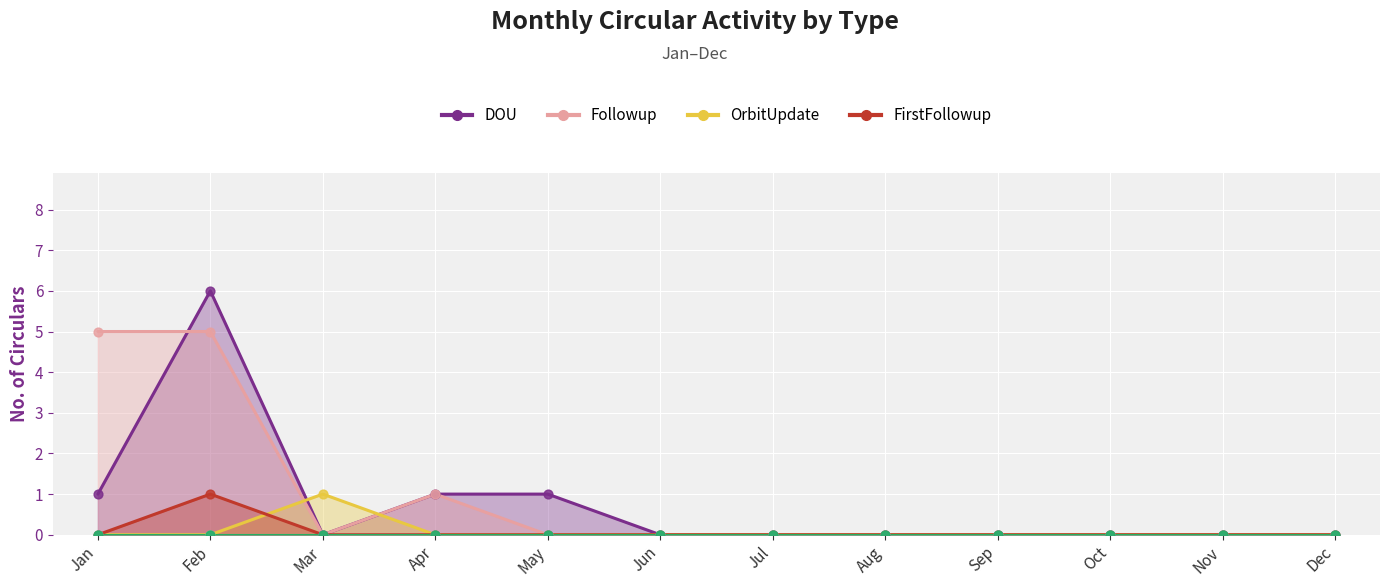

What is the total value across all series at Feb?

12